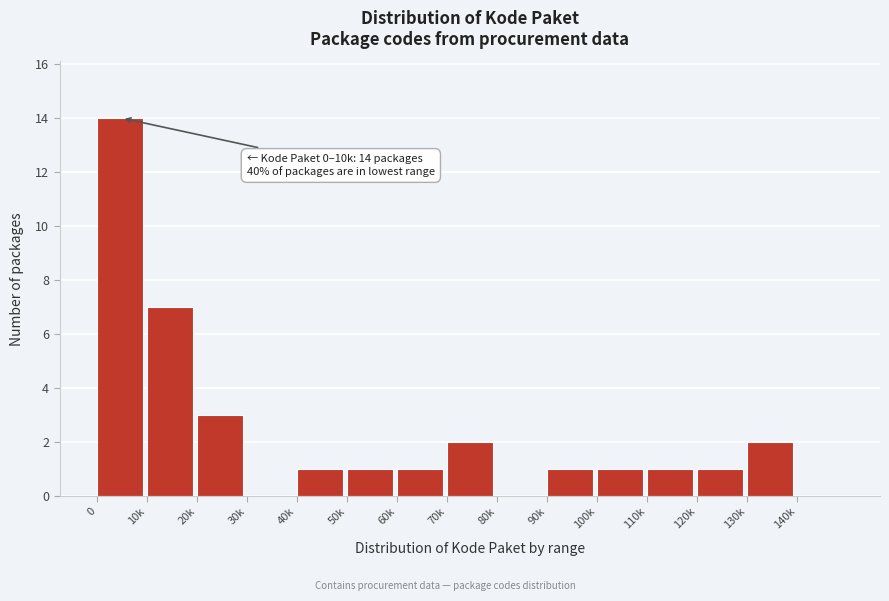

Reading right to left, list all the values displayed in this chart.

140k=0	130k=2	120k=1	110k=1	100k=1	90k=1	80k=0	70k=2	60k=1	50k=1	40k=1	30k=0	20k=3	10k=7	0=14